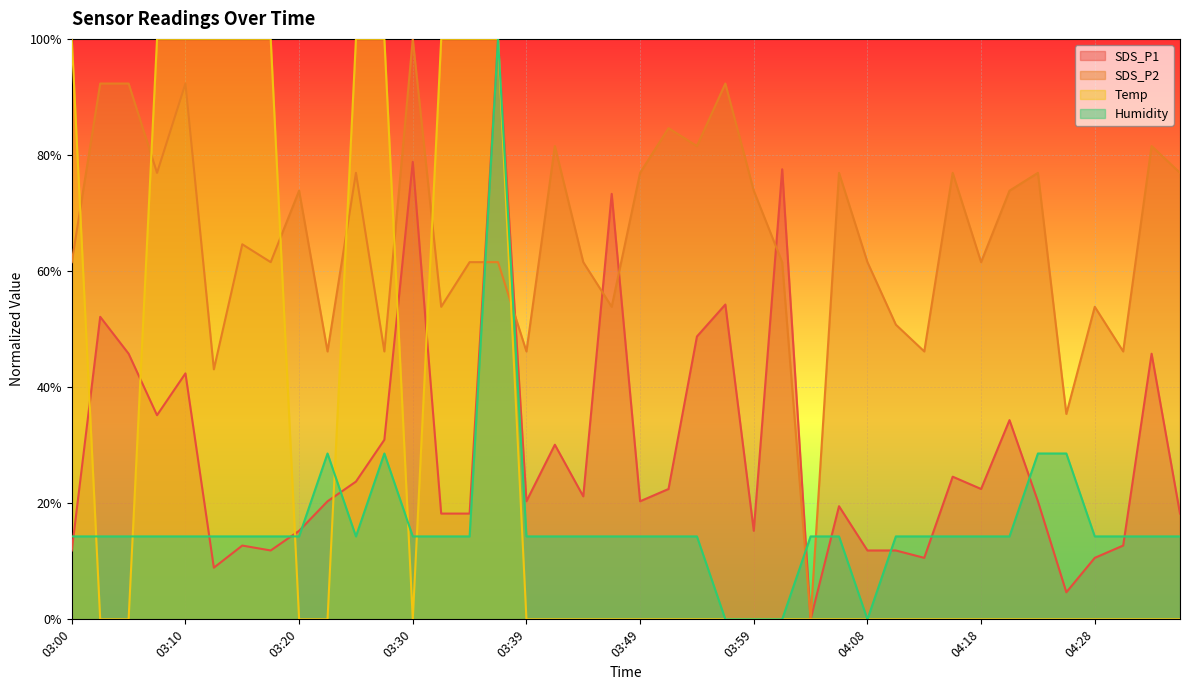

What is the greatest value displayed?

1.0